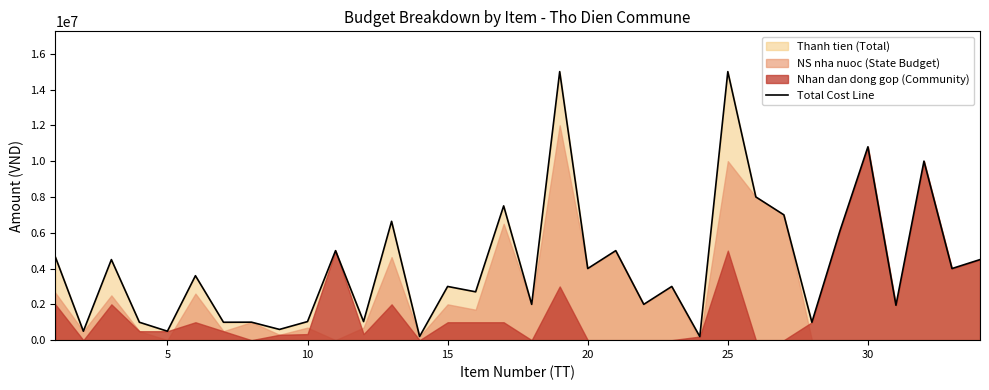

How many points are lower than both their immediate neighbors (excluding endpoints)?

14